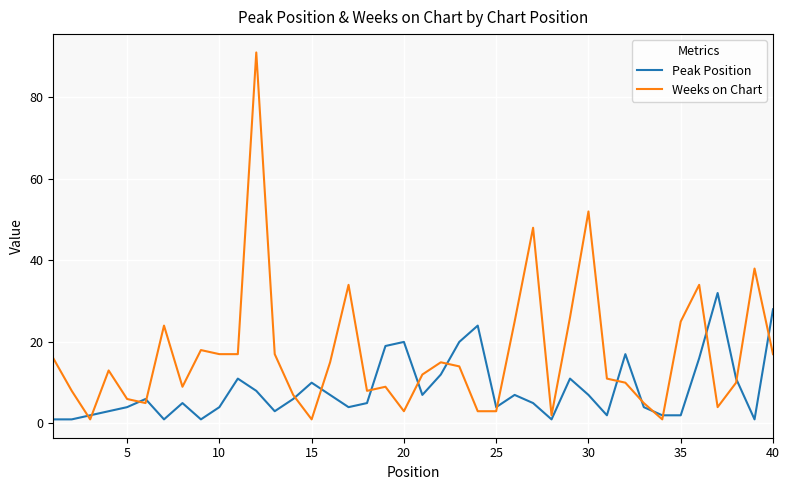

What is the maximum value shown in the chart?

91